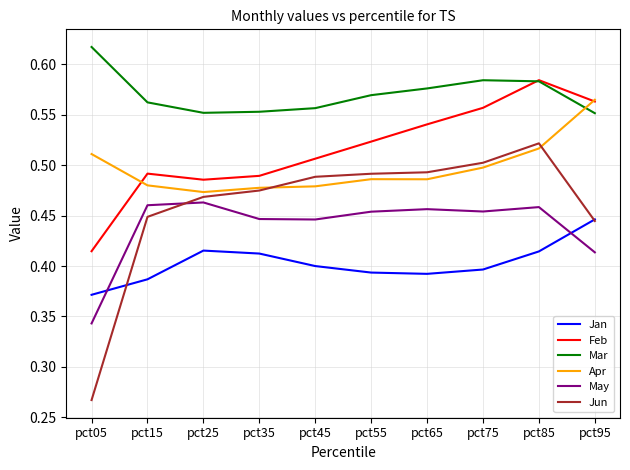

The value of Jun at pct75 is 0.7. True or false?

False